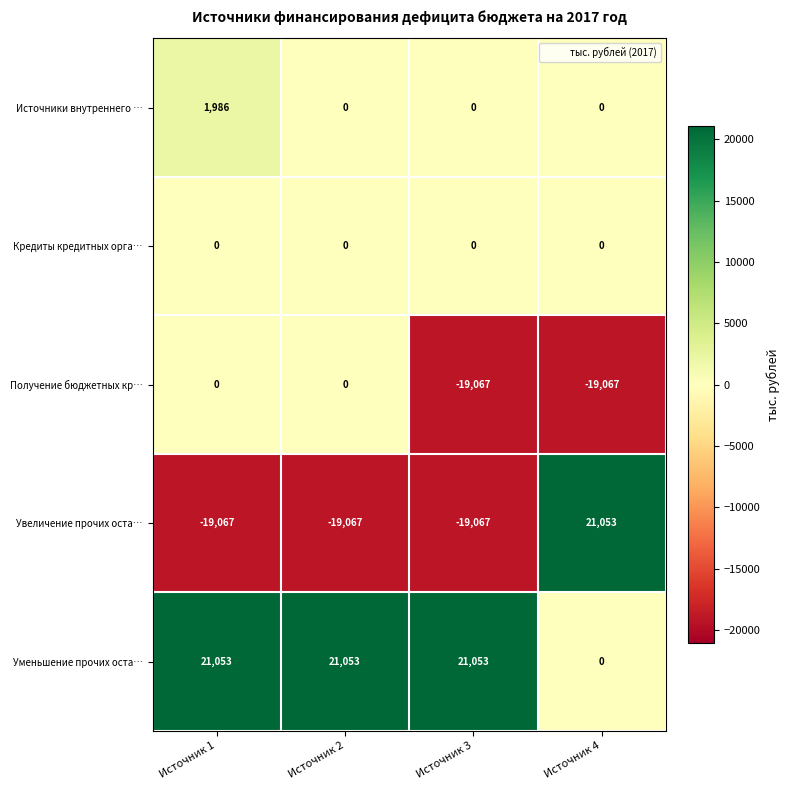

How many Источники внутреннего … values are between 0 and 1986?

4